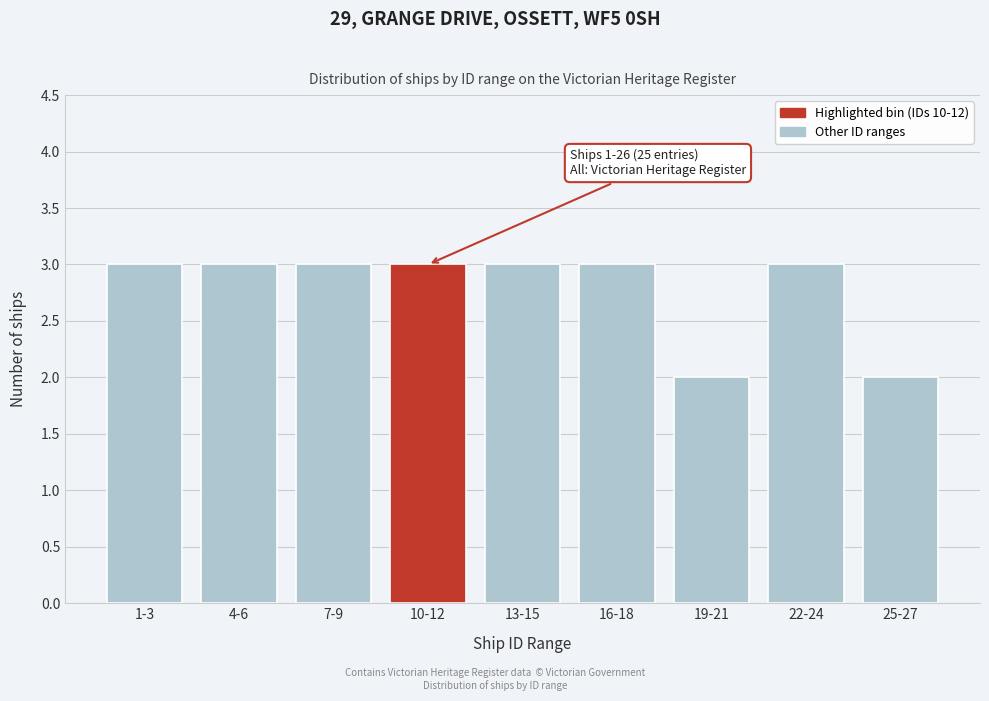

Reading right to left, list all the values displayed in this chart.

25-27=2	22-24=3	19-21=2	16-18=3	13-15=3	10-12=3	7-9=3	4-6=3	1-3=3